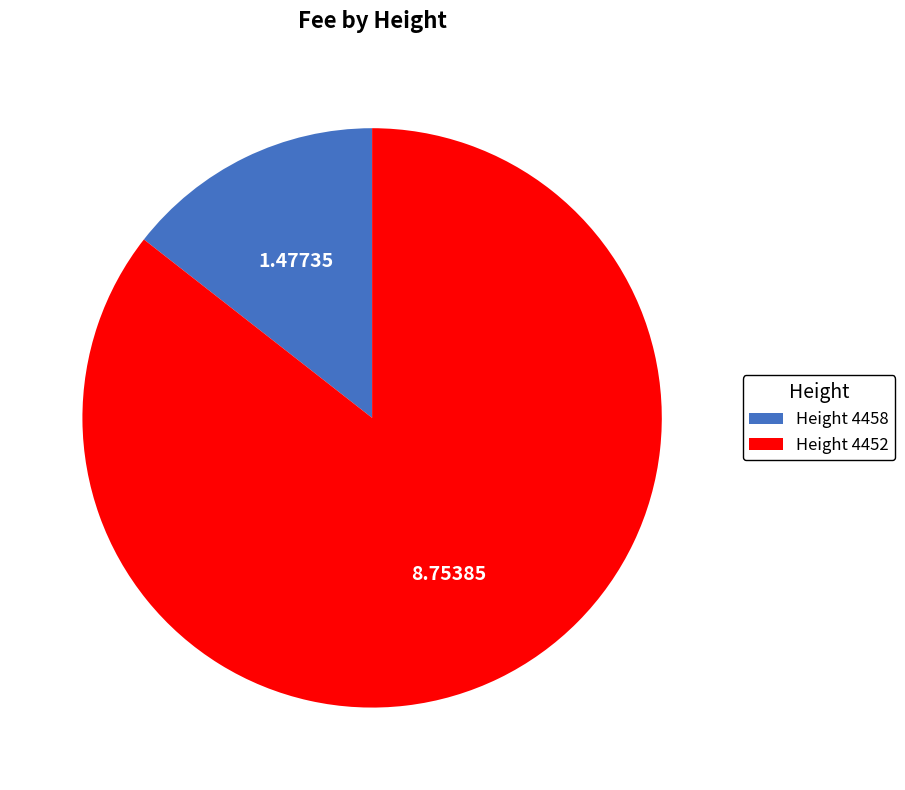

Do Height 4458 and Height 4452 together represent more than half of the pie?

Yes